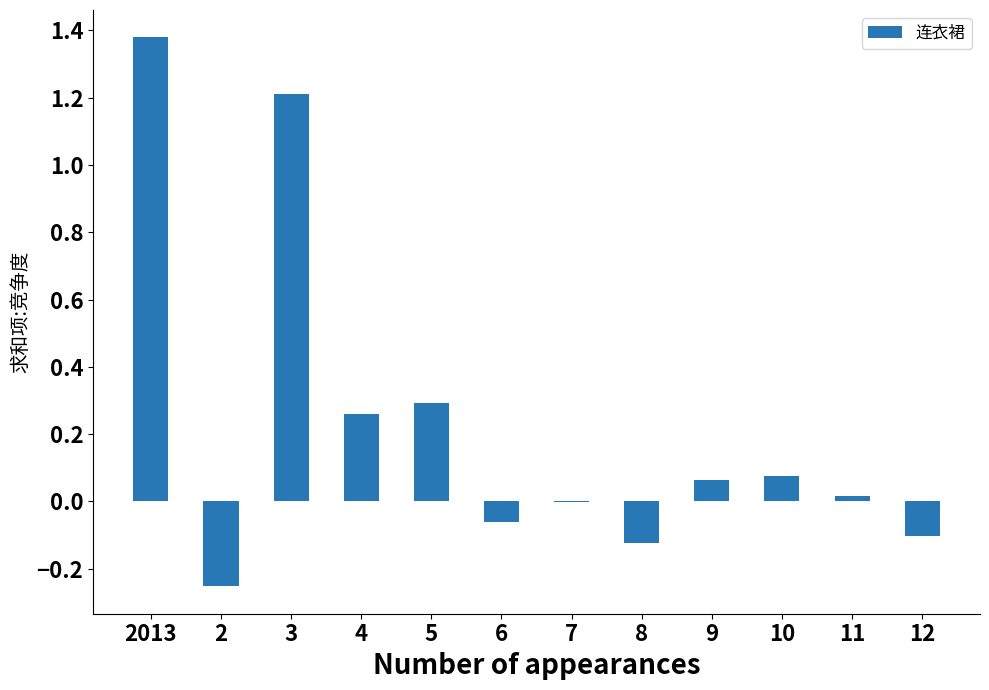

Count the number of categories in the chart.

12